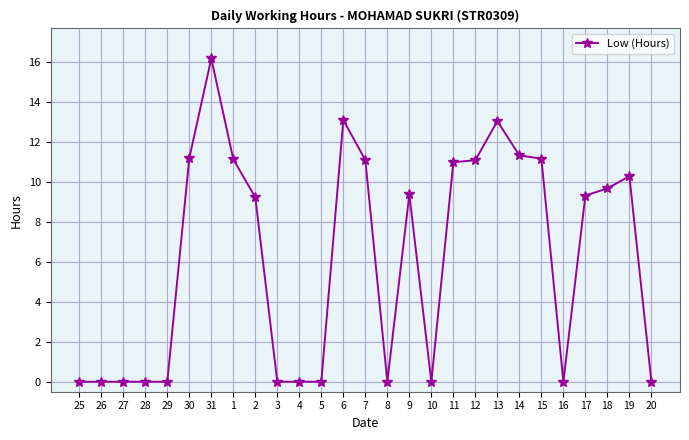

How many distinct data groups are displayed?

1